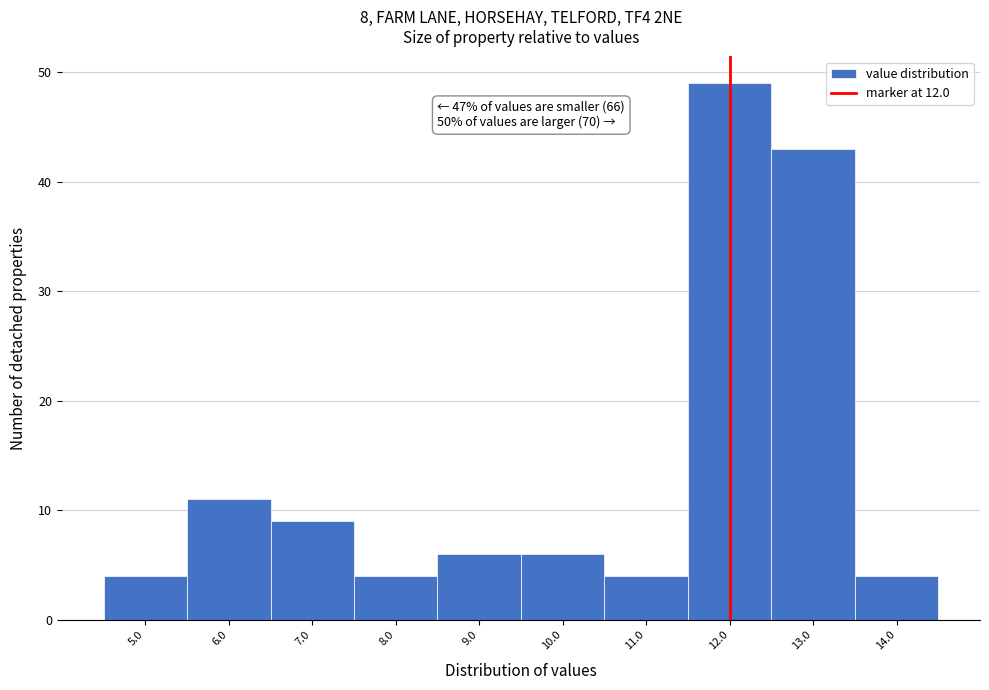

Over which range of the x-axis is the bar tallest?

11.5 to 12.5